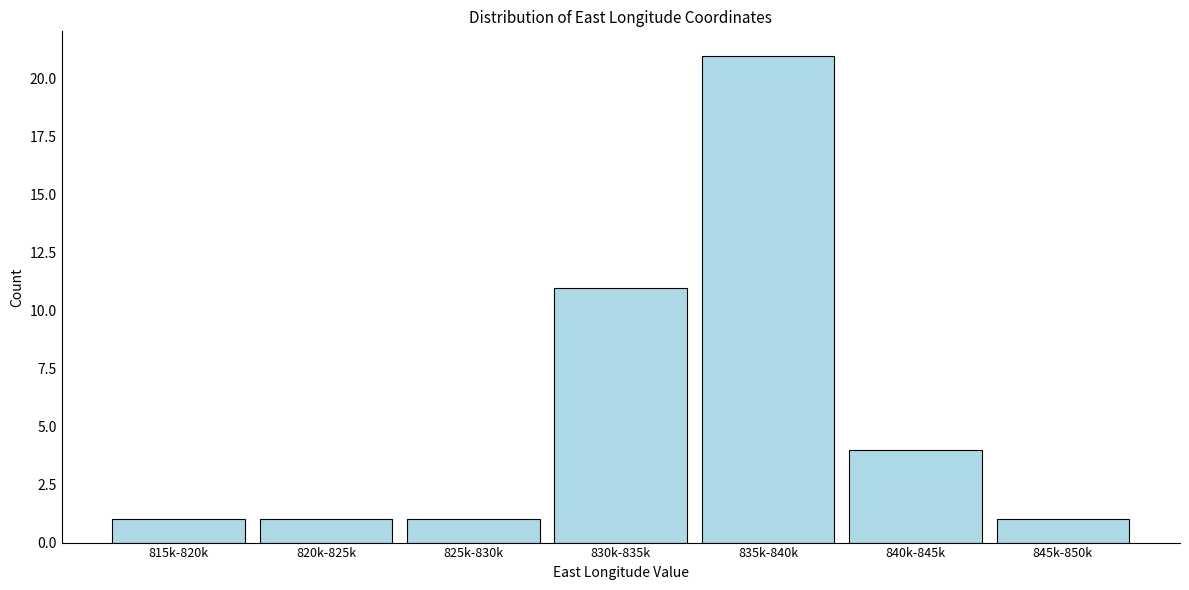

Reading left to right, transcribe all the data shown in this chart.

815k-820k=1	820k-825k=1	825k-830k=1	830k-835k=11	835k-840k=21	840k-845k=4	845k-850k=1